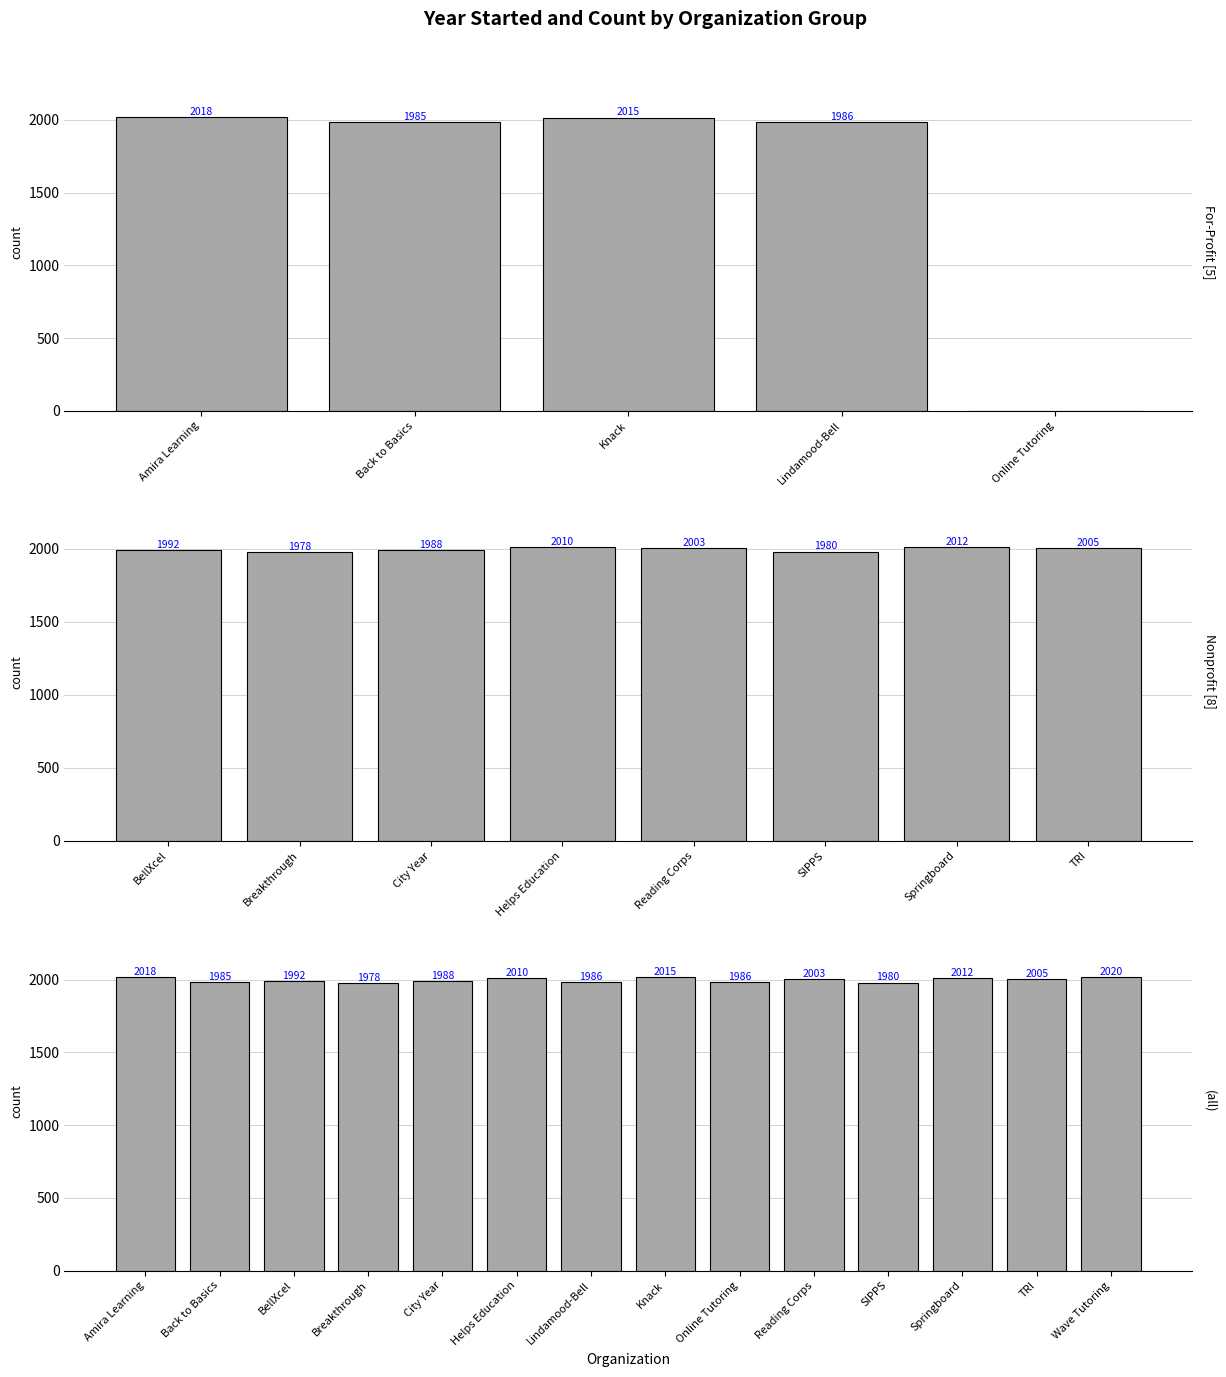

What is the change in value from Springboard to Wave Tutoring?

+8